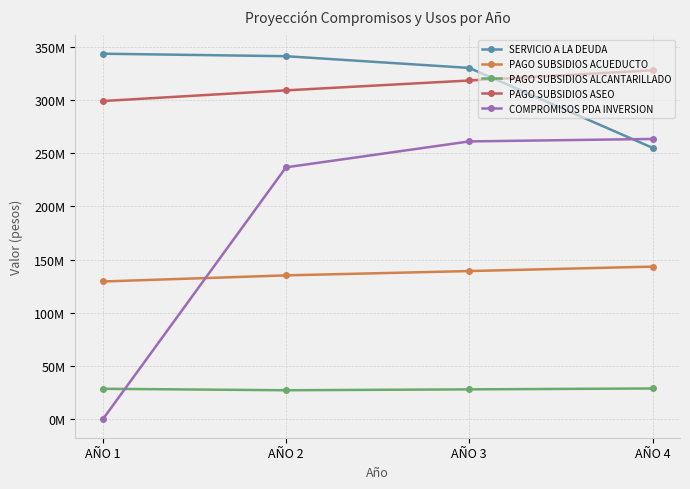

What are all the series names shown in the legend?

SERVICIO A LA DEUDA, PAGO SUBSIDIOS ACUEDUCTO, PAGO SUBSIDIOS ALCANTARILLADO, PAGO SUBSIDIOS ASEO, COMPROMISOS PDA INVERSION